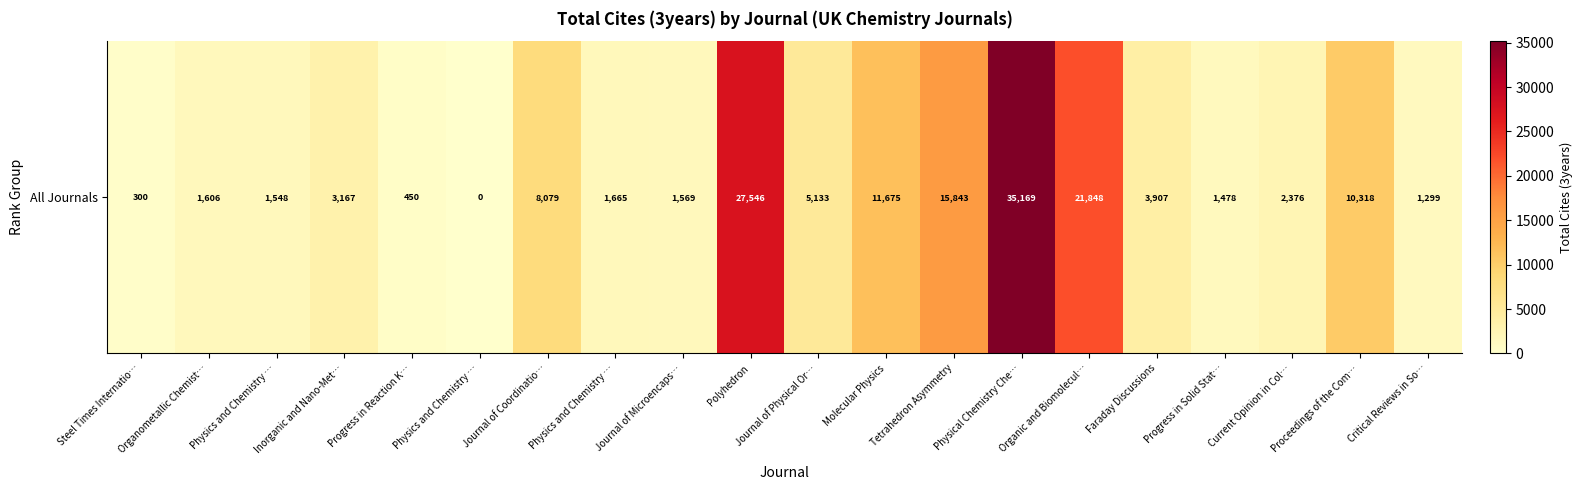

Reading right to left, what are all the values shown in this chart?

1299	10318	2376	1478	3907	21848	35169	15843	11675	5133	27546	1569	1665	8079	0	450	3167	1548	1606	300